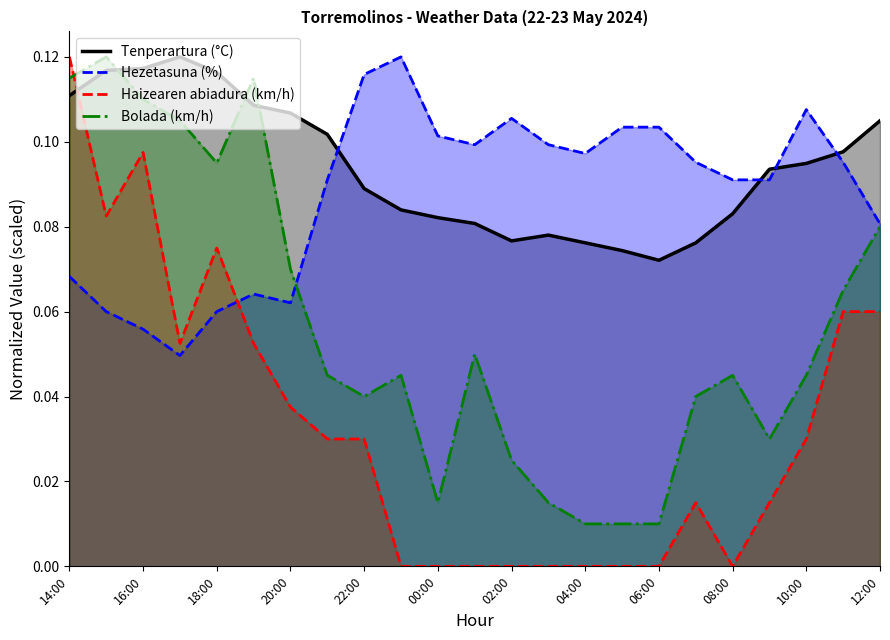

Which series has the widest spread of values?

Haizearen abiadura (km/h)